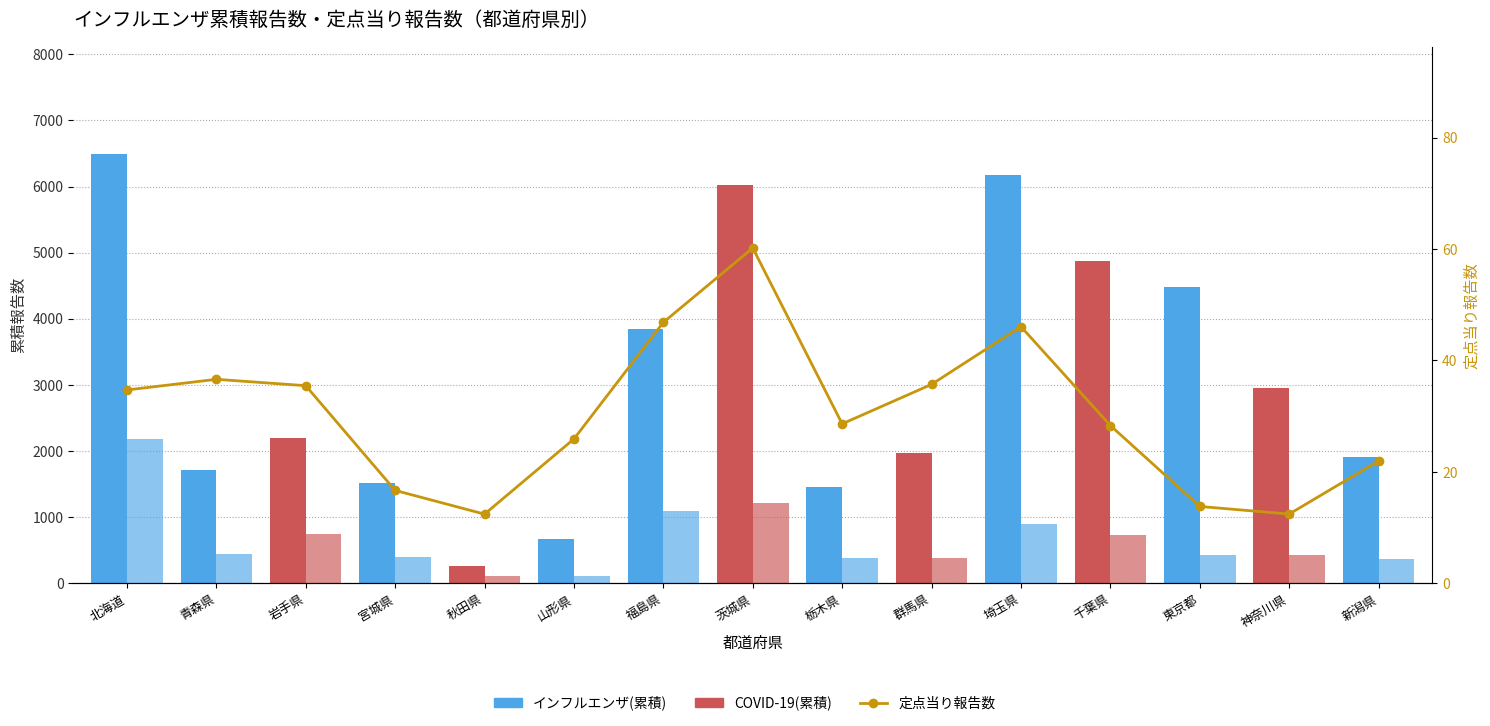

What position from the left is 福島県?

7